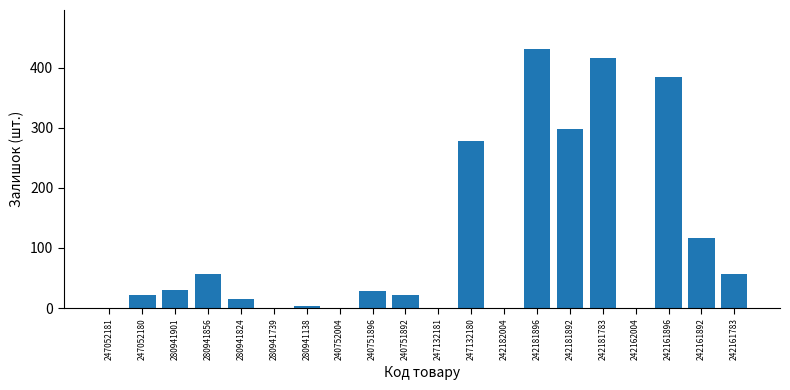

What is the sum of the values at 240752004 and 242161896?

384